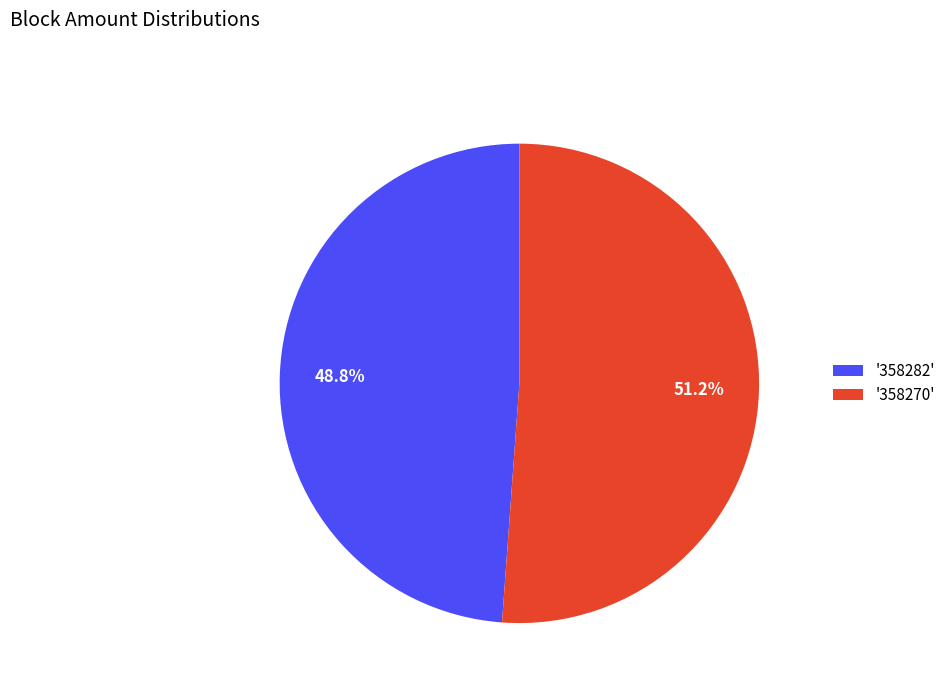

What is the ratio of the value at '358270' to the value at '358282'?

1.0